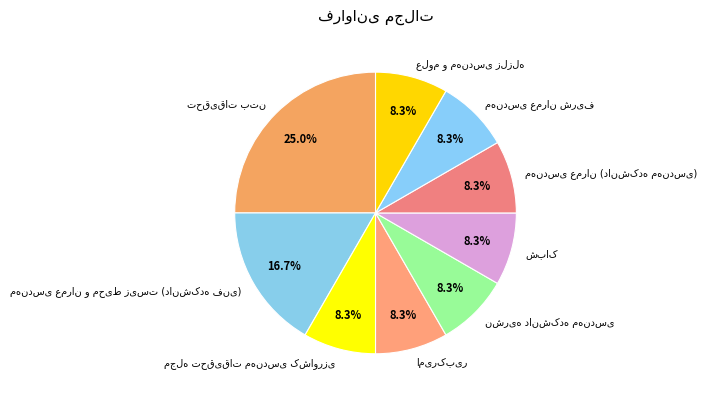

Is there any slice that represents more than half of the pie?

No